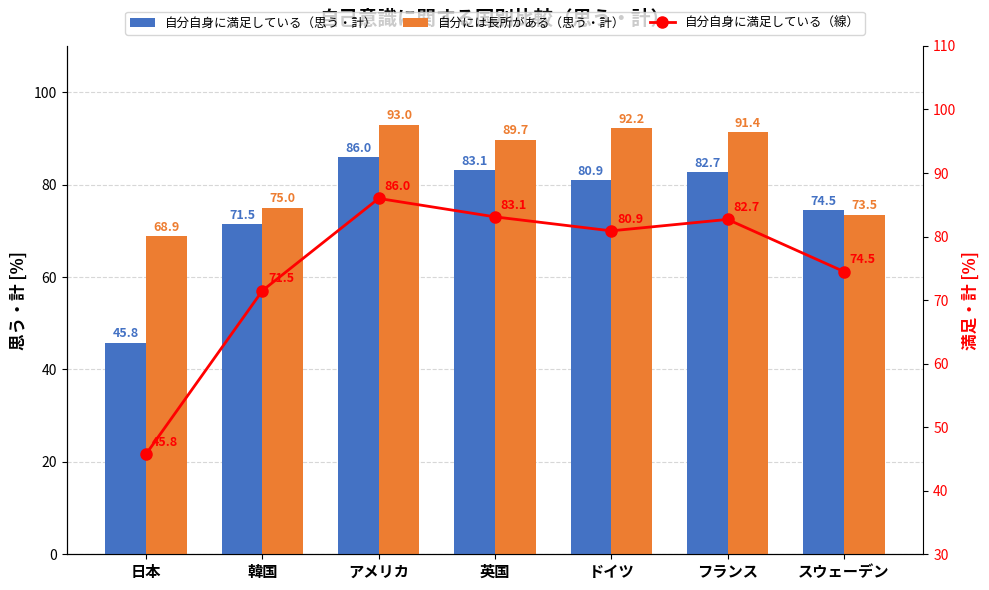

Where does the 自分には長所がある（思う・計） series first go above 89?

アメリカ